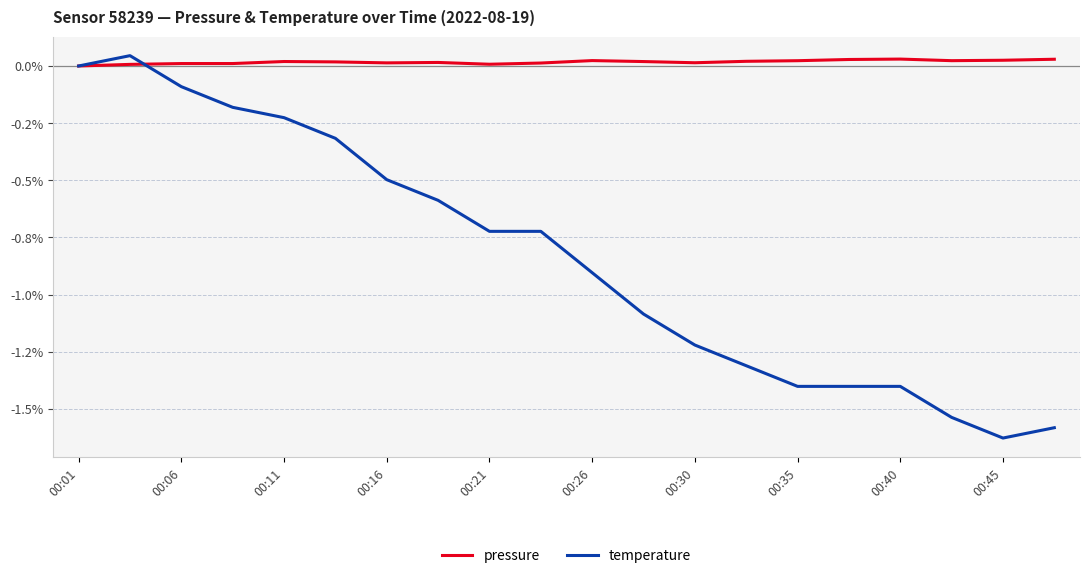

How many pressure values are between 0 and 1?

20